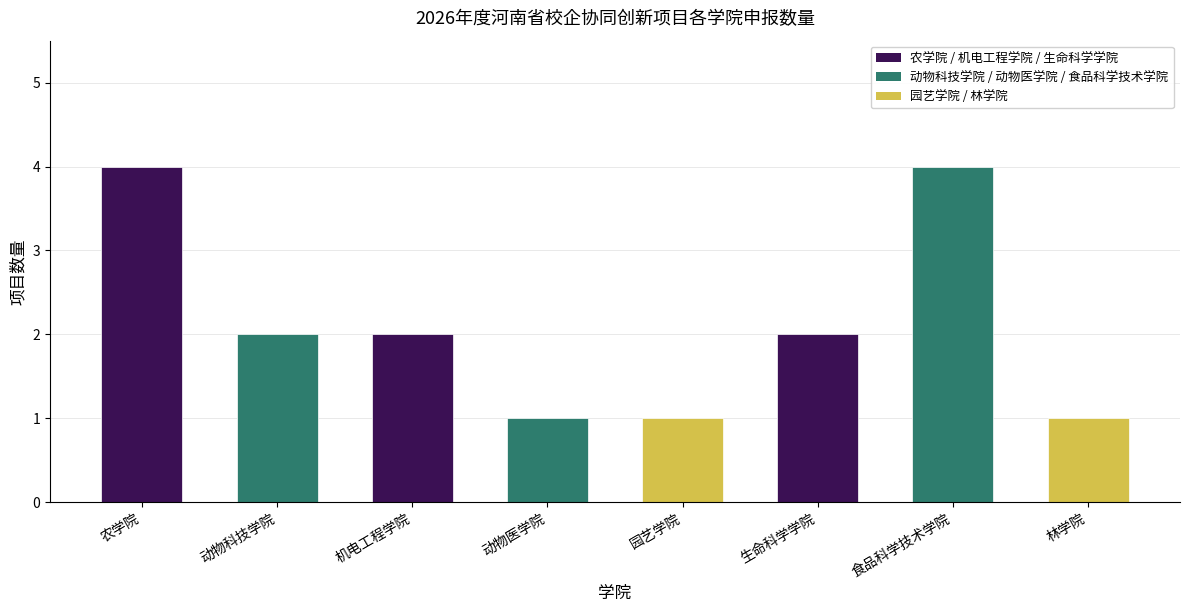

Between 动物科技学院 and 农学院, which is larger?

农学院